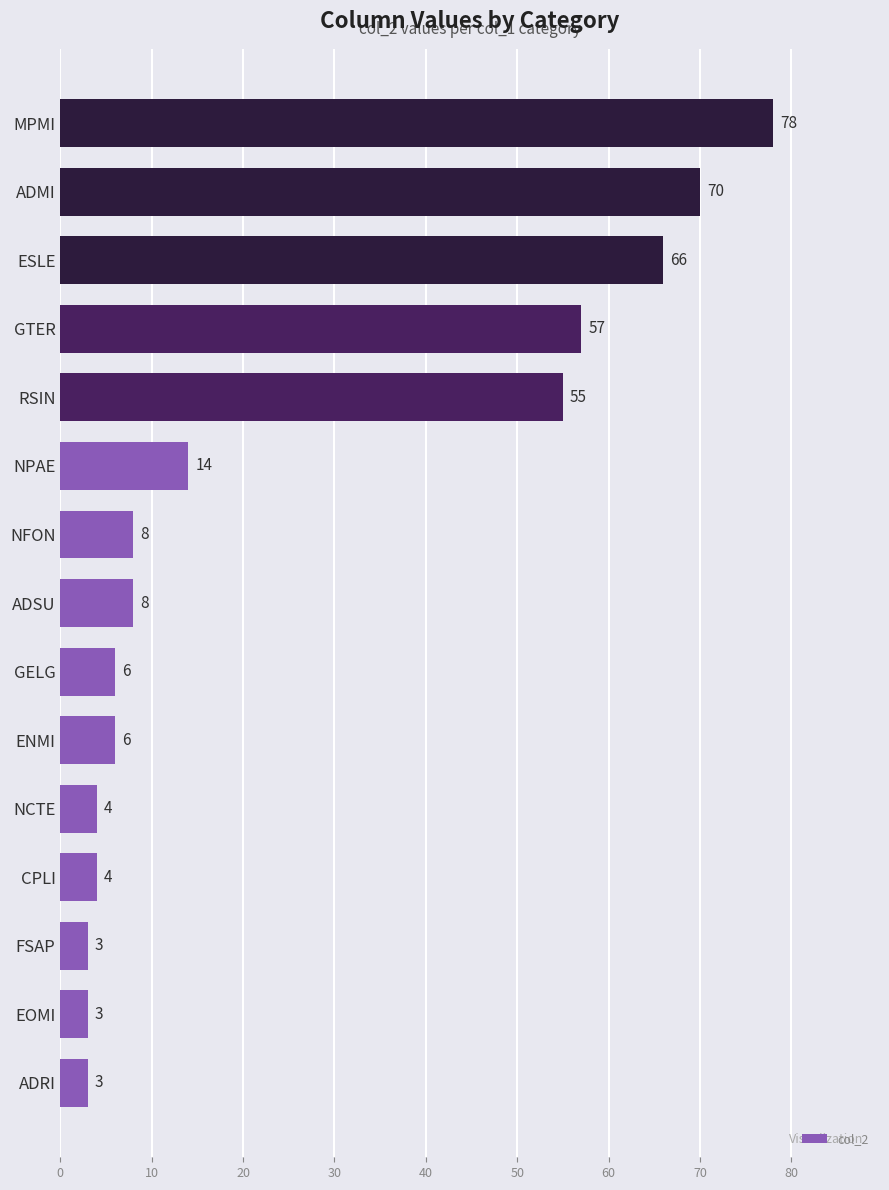

What is the maximum value shown in the chart?

78